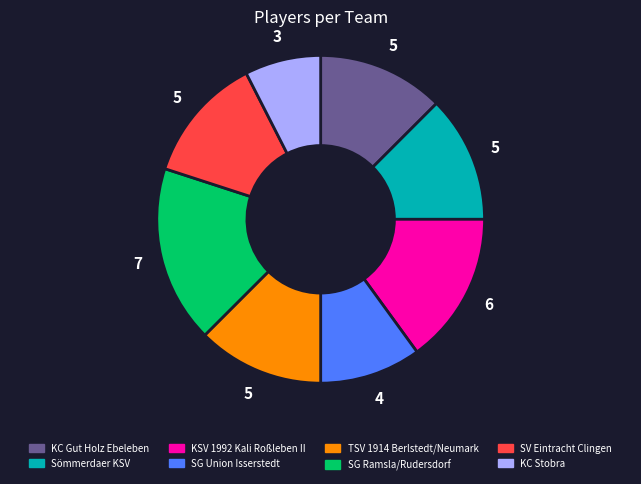

How many segments does this pie chart have?

8